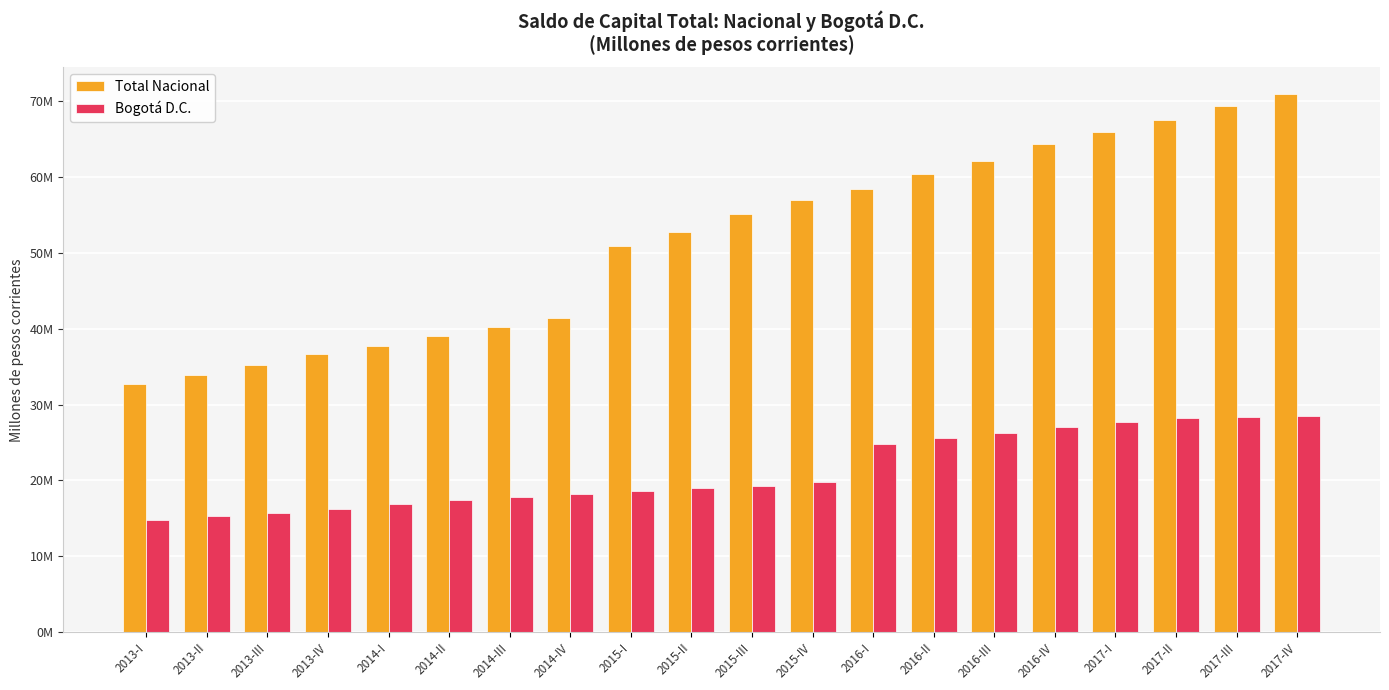

The value of Bogotá D.C. at 2016-I is 24861159.1. True or false?

True